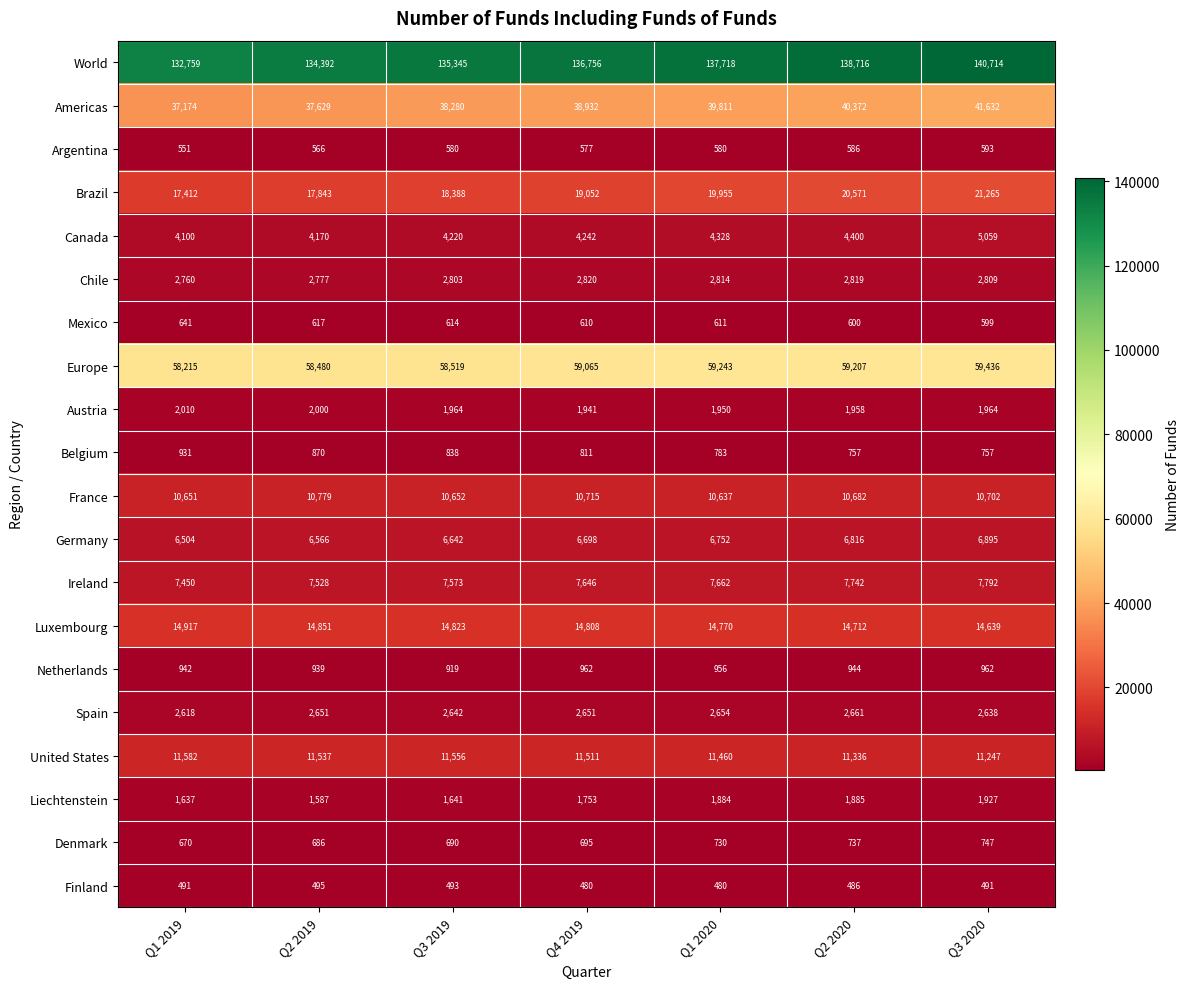

Which series has the largest total across all categories?

World